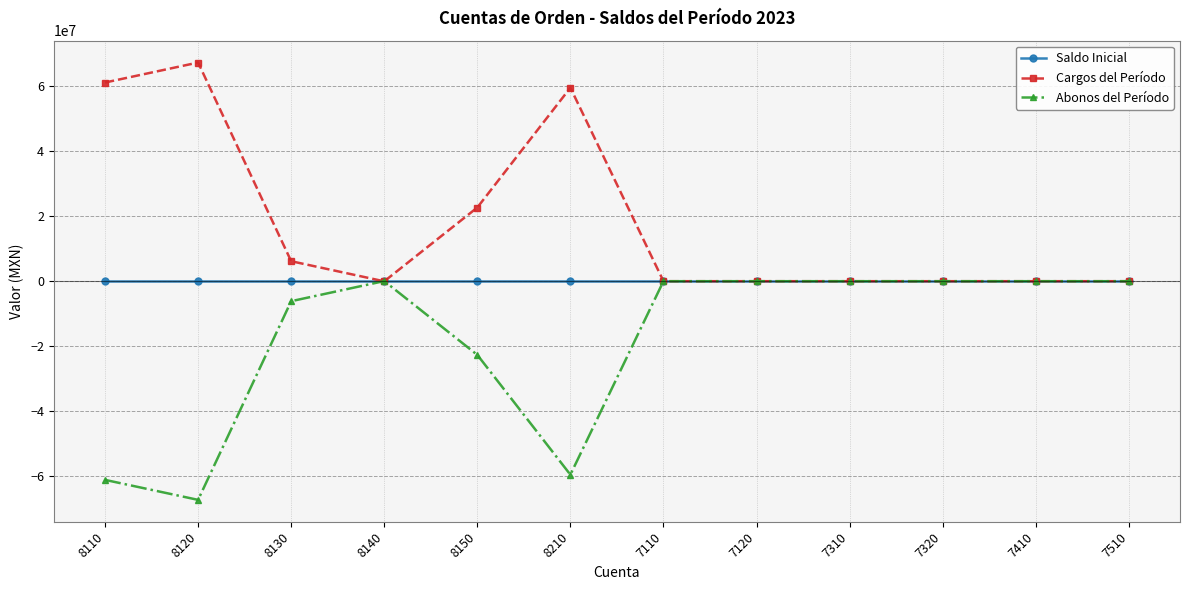

What is the minimum value for Abonos del Período?

-67205705.5